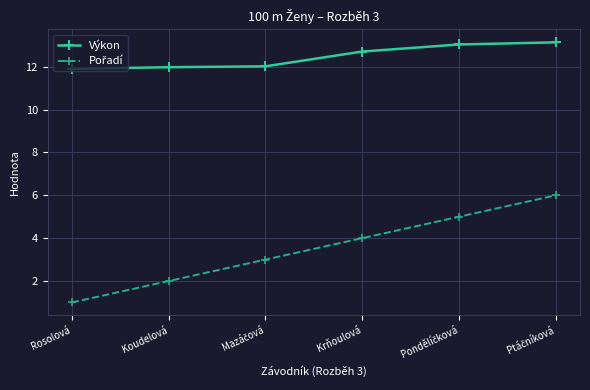

What is the spread (max minus min) of values at Rosolová?

10.9